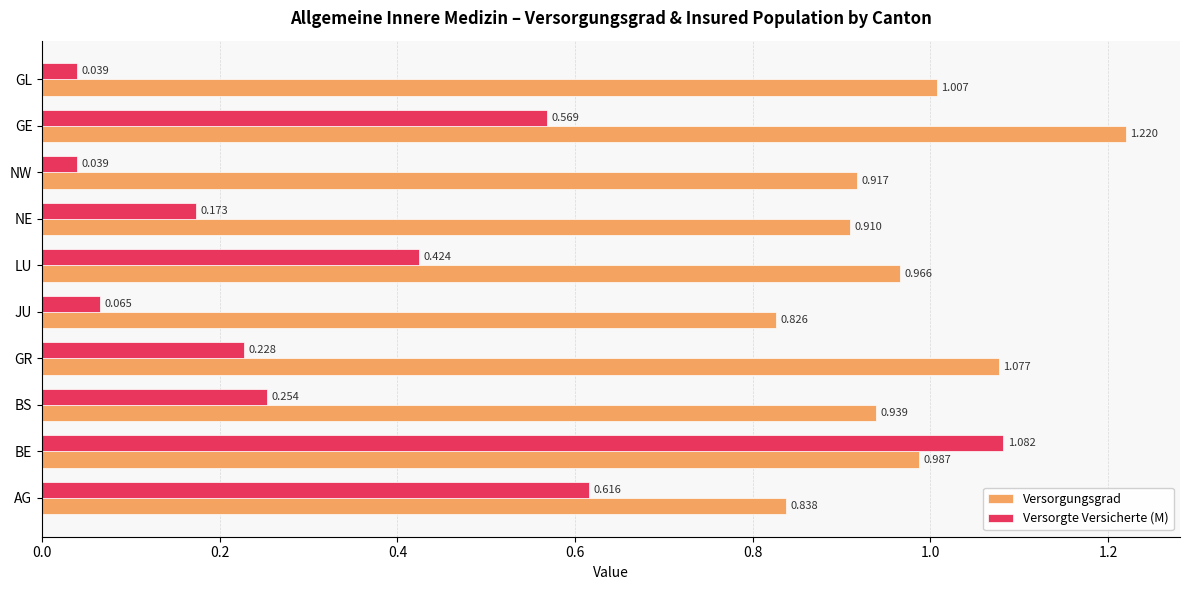

List the series in order of their overall mean, highest first.

Versorgungsgrad, Versorgte Versicherte (M)